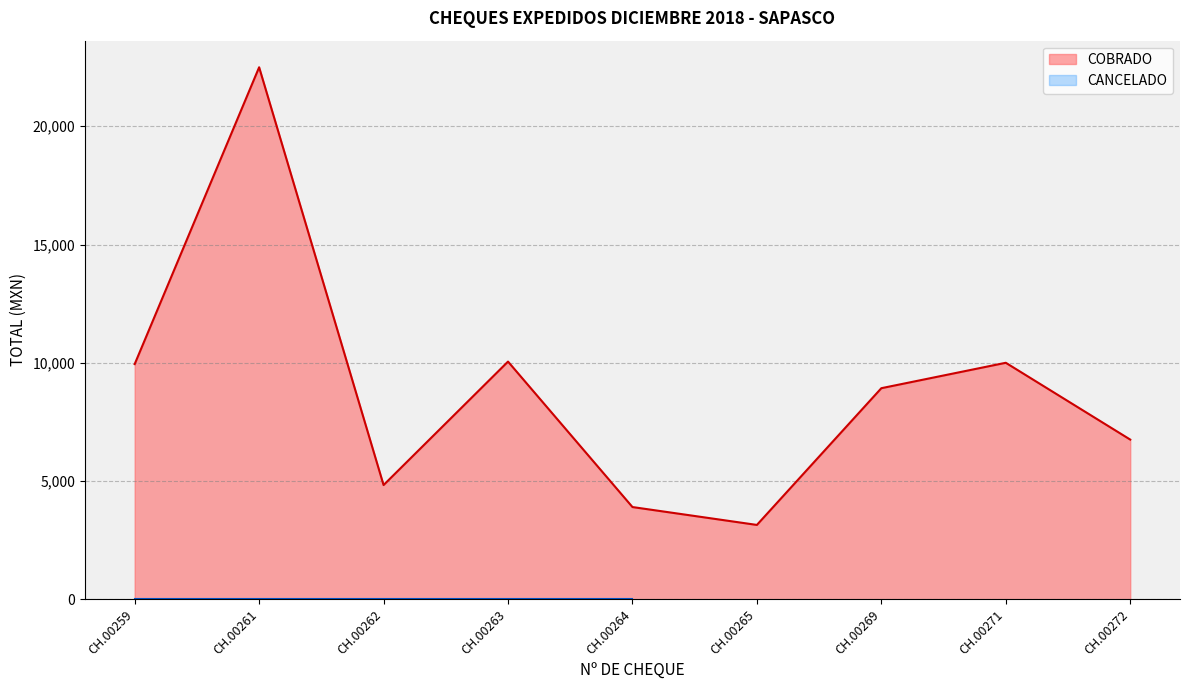

Between CH.00272 and CH.00263, which is larger?

CH.00263